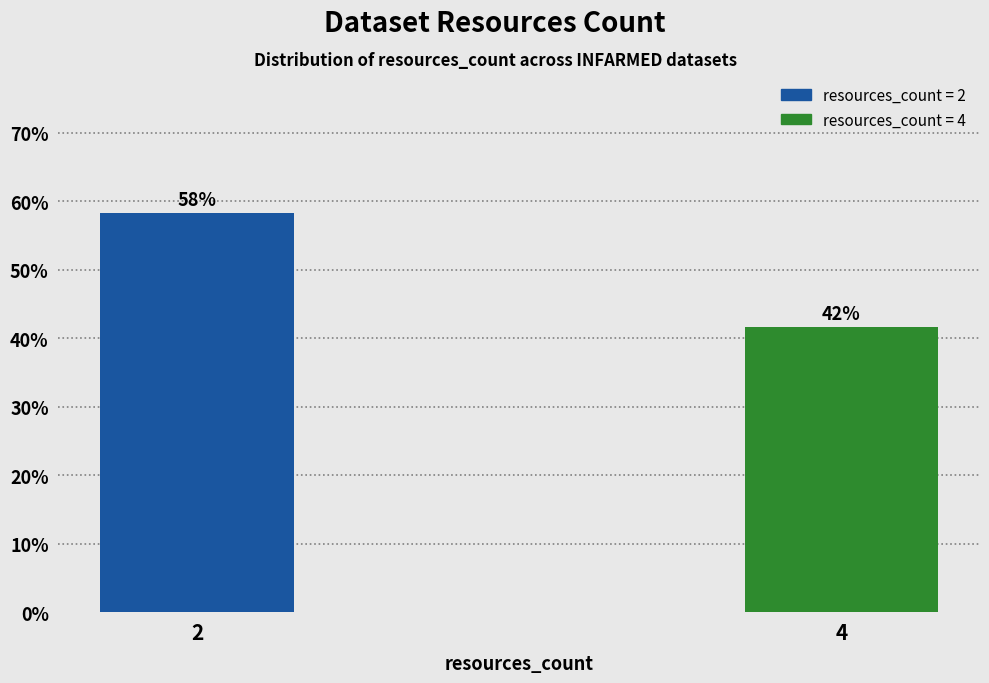

Does the chart contain any negative values?

No